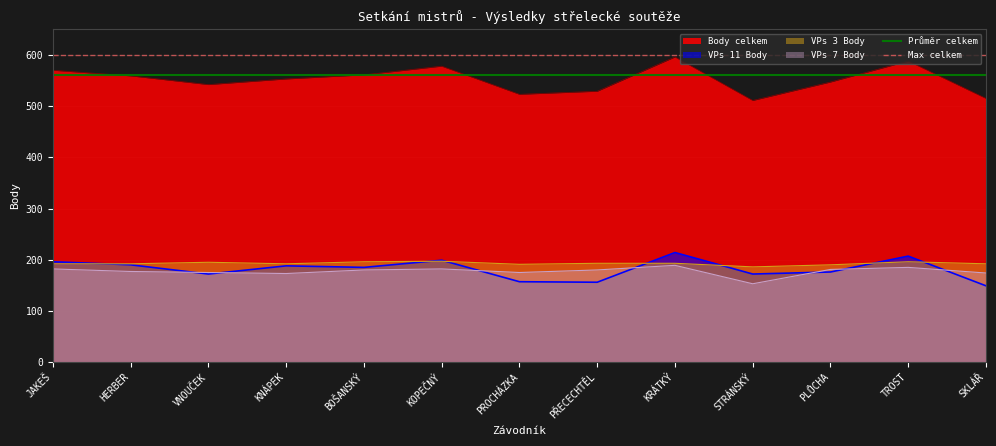

At how many categories does at least one series exceed 581?

2